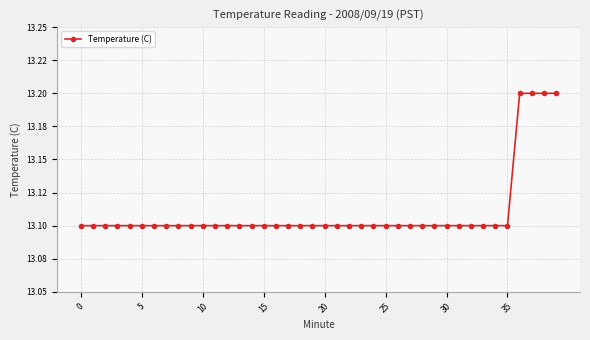

Is this an area chart (filled region under the line)?

No